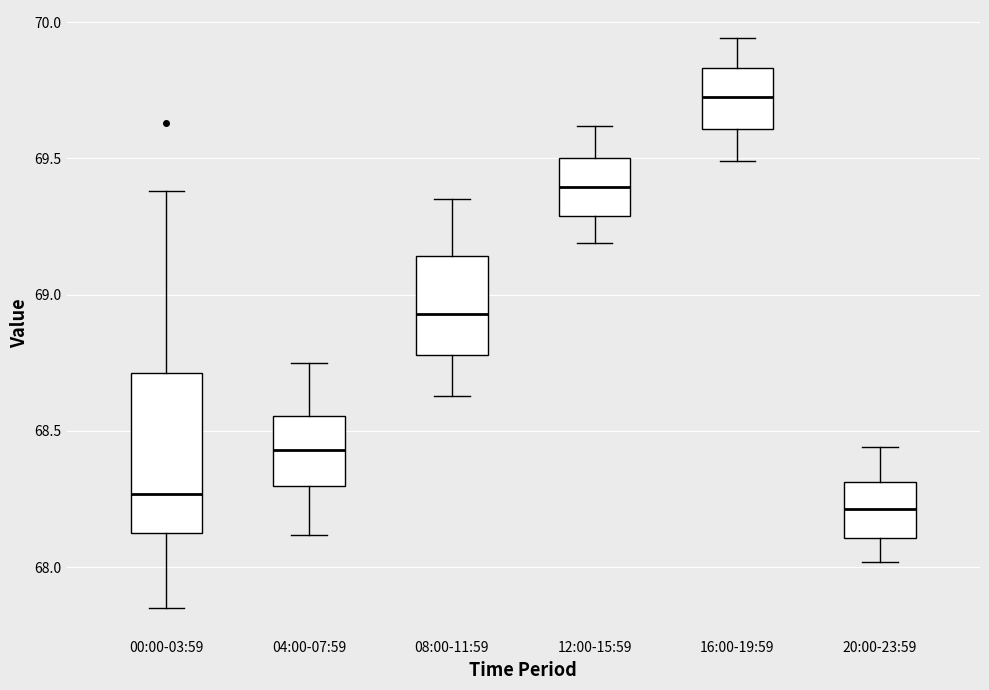

Where is the lower edge of the box for 08:00-11:59 on the y-axis? The values are not printed on the chart, so give them approximately, as read against the axis.

68.80